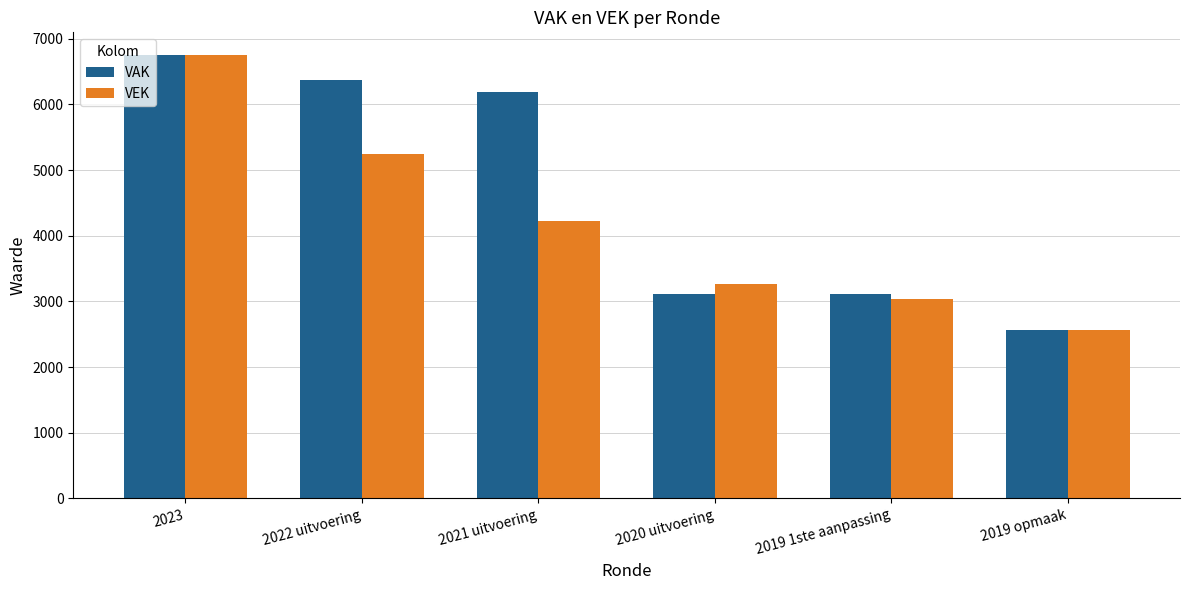

What value does the VAK series have at 2019 1ste aanpassing?

3119